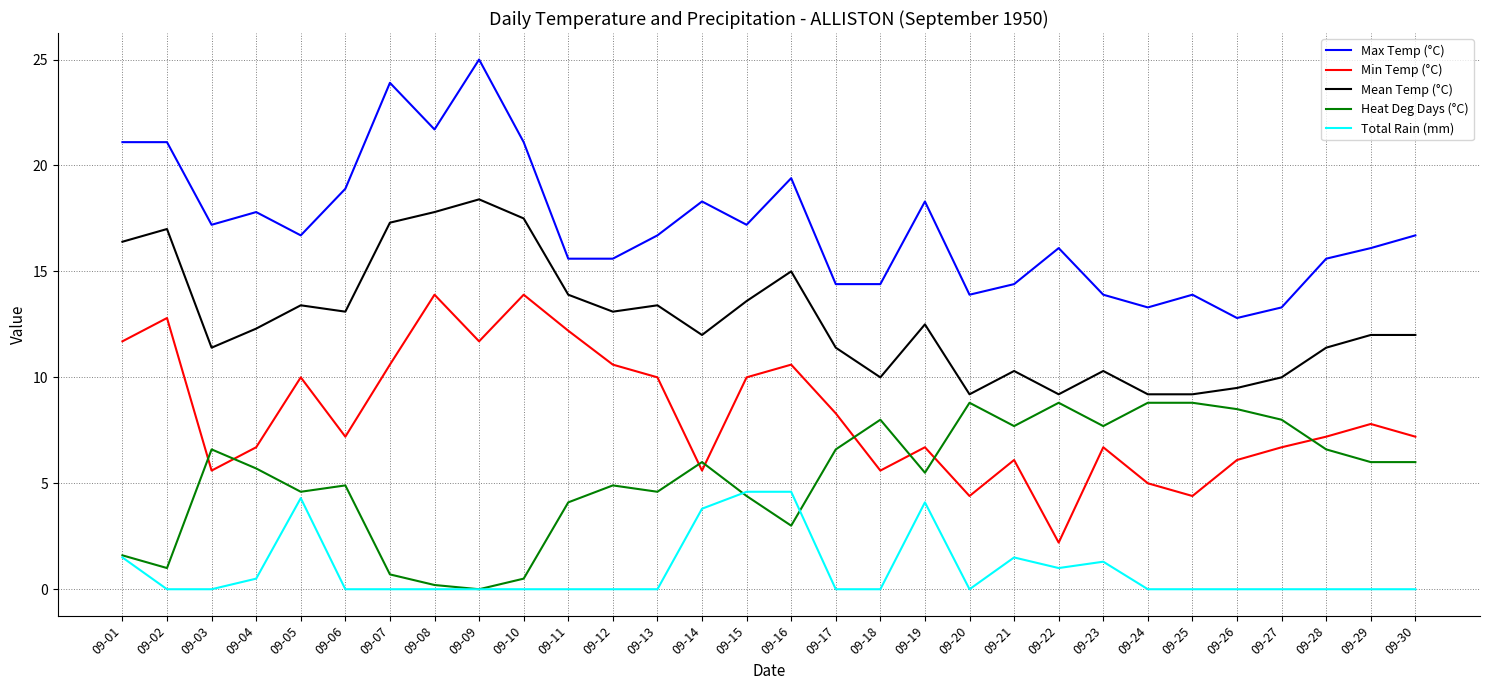

How many lines are shown in the chart?

5